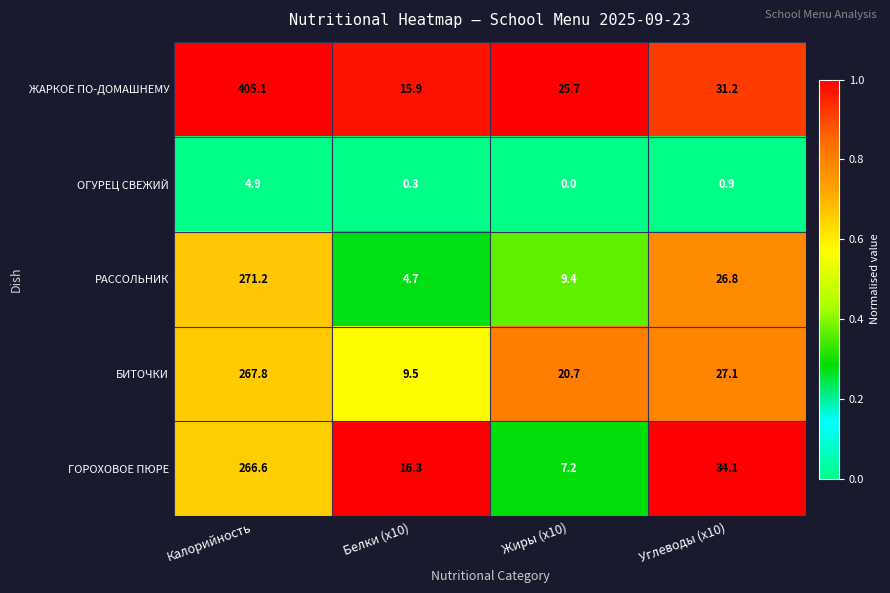

What is the sum of the РАССОЛЬНИК values at Углеводы (x10) and Белки (x10)?

31.5